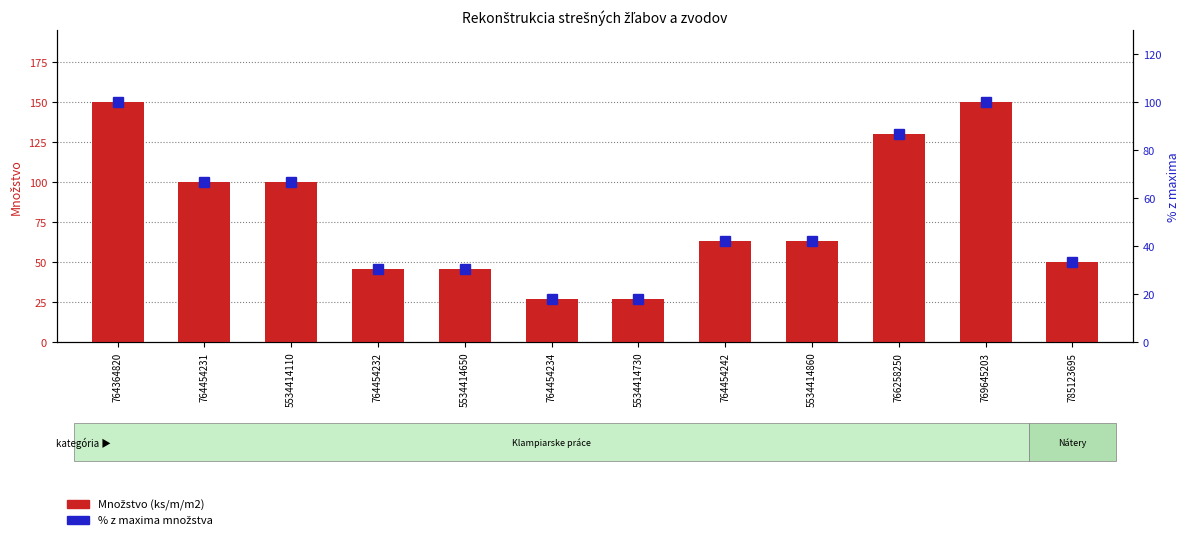

How many data points does each series have?

12